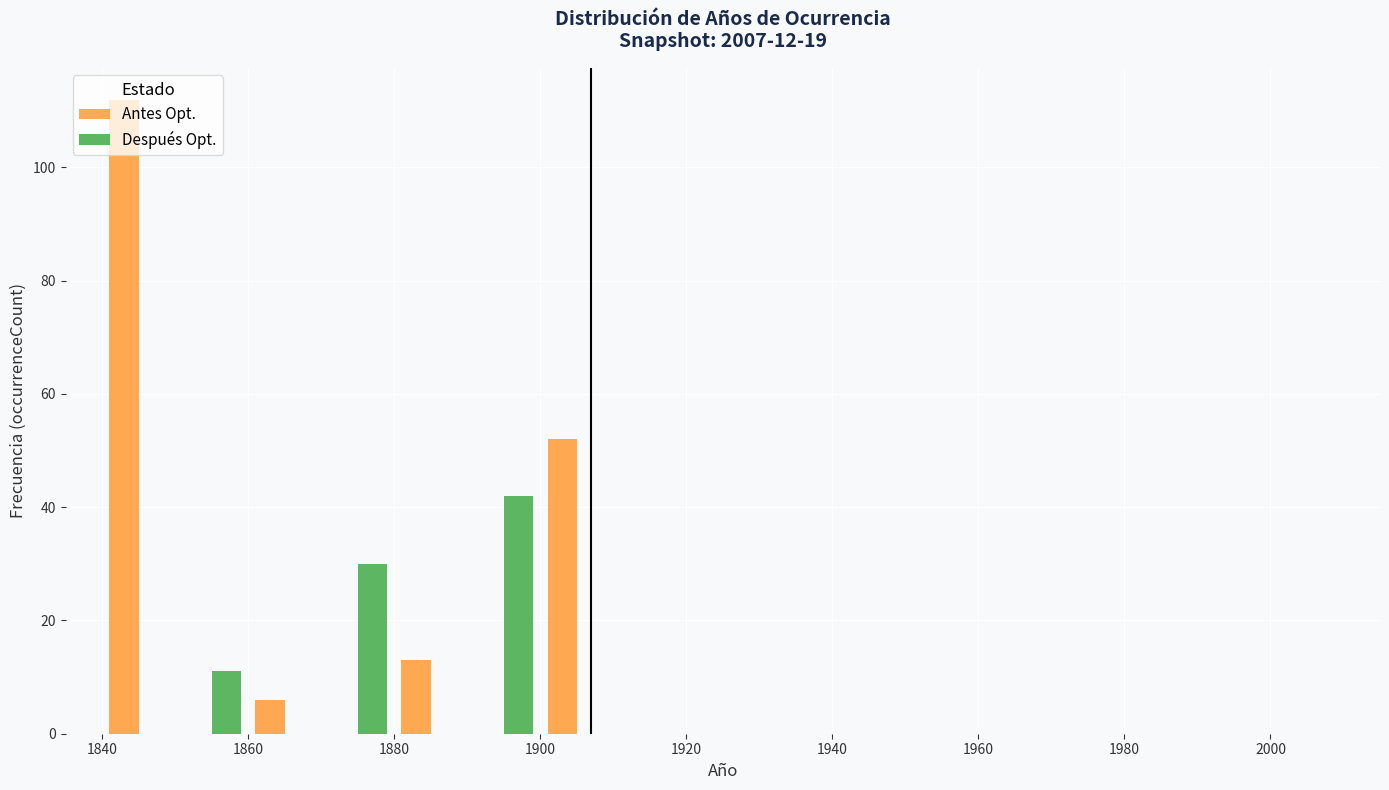

In the Antes Opt. series, which range on the x-axis has the tallest bar?

1840 to 1850